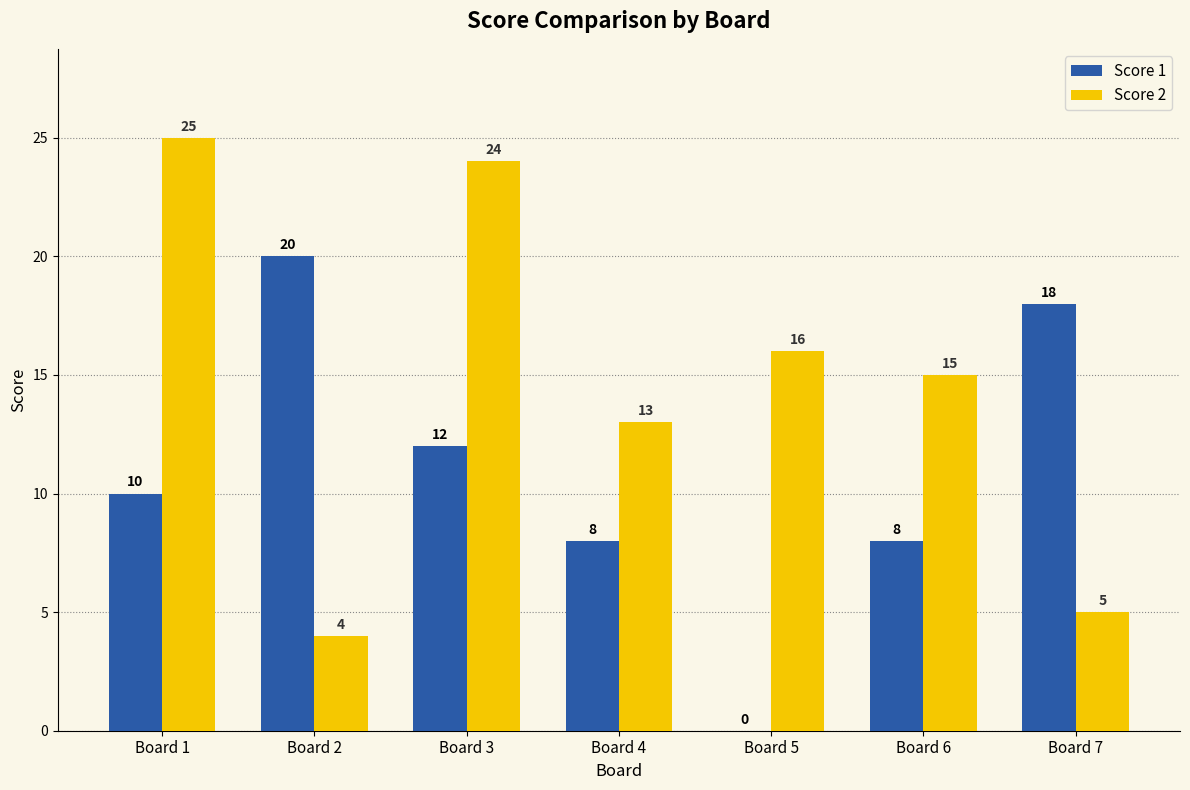

Which series has the largest range (max minus min)?

Score 2